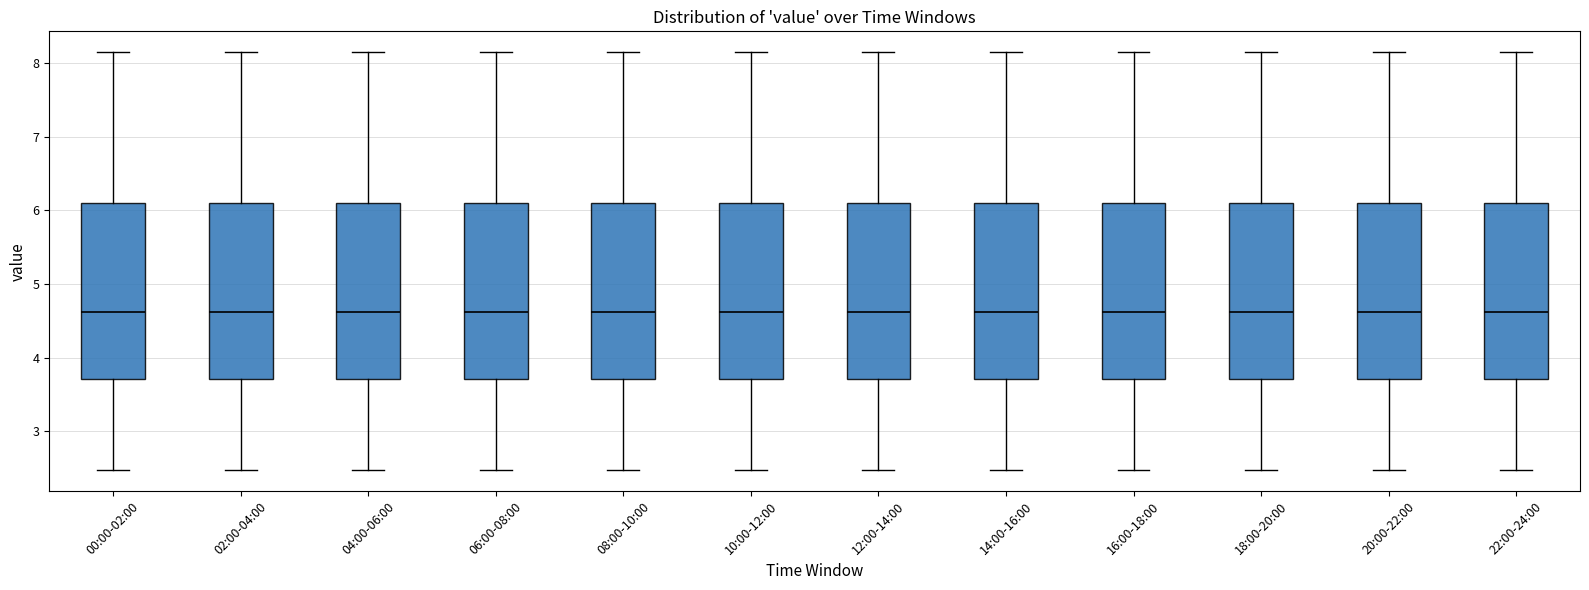

Where is the lower edge of the box for 02:00-04:00 on the y-axis? The values are not printed on the chart, so give them approximately, as read against the axis.

3.7